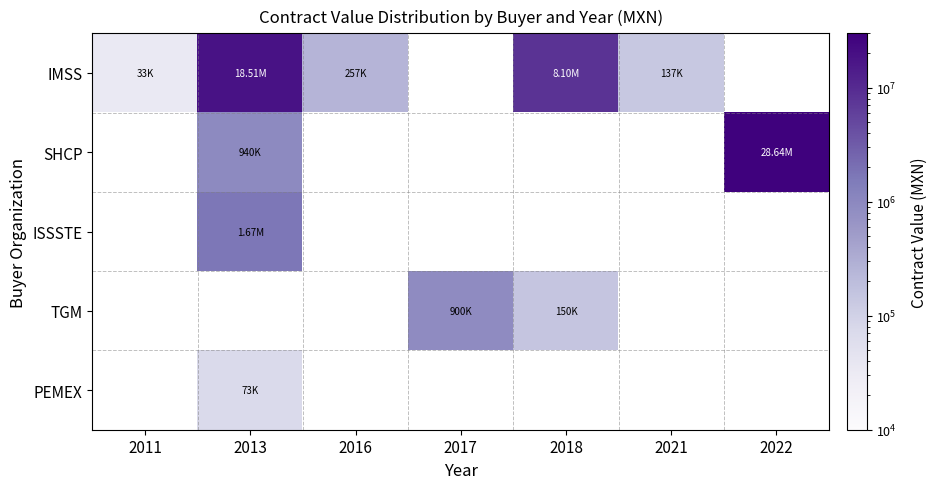

Which series has the widest spread of values?

IMSS